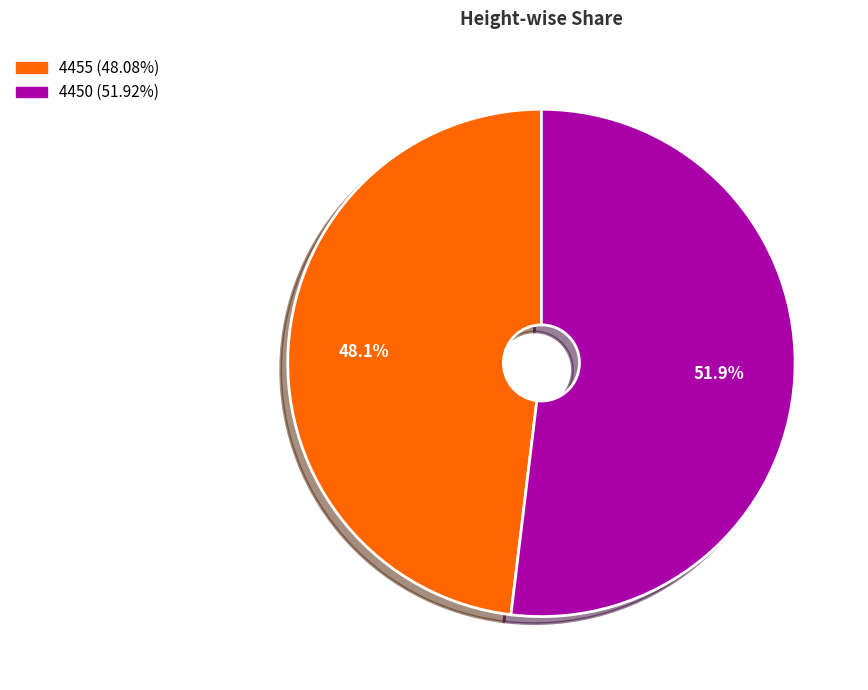

What is the ratio of the value at 4455 to the value at 4450?

0.9